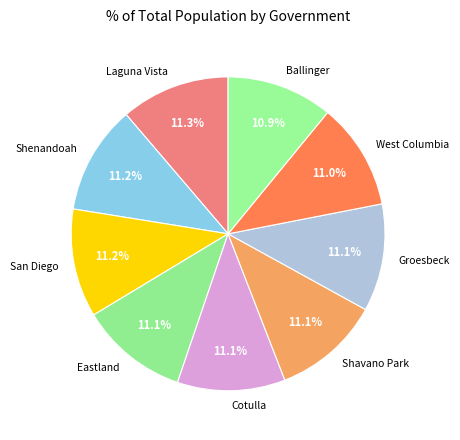

Does Ballinger account for over 50% of the chart?

No